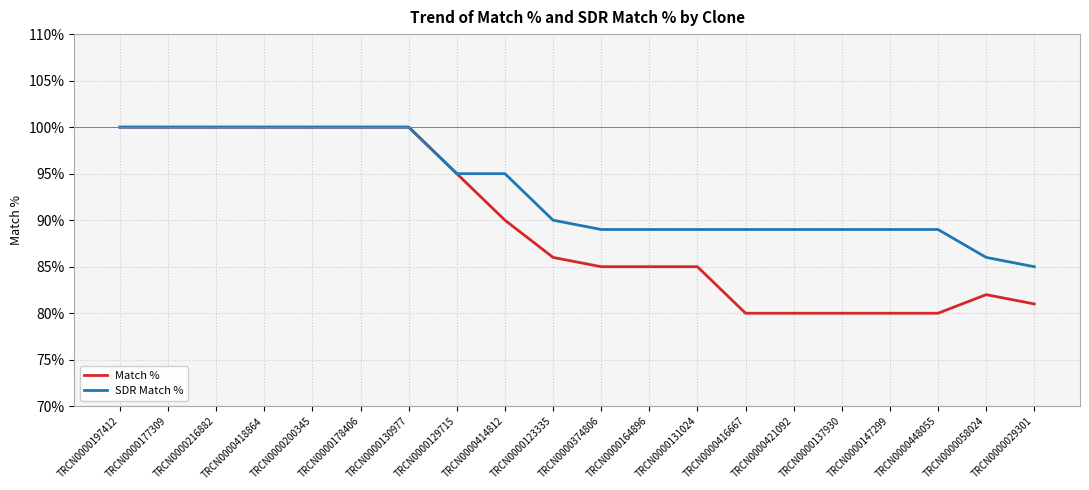

What position from the left is TRCN0000418864?

4